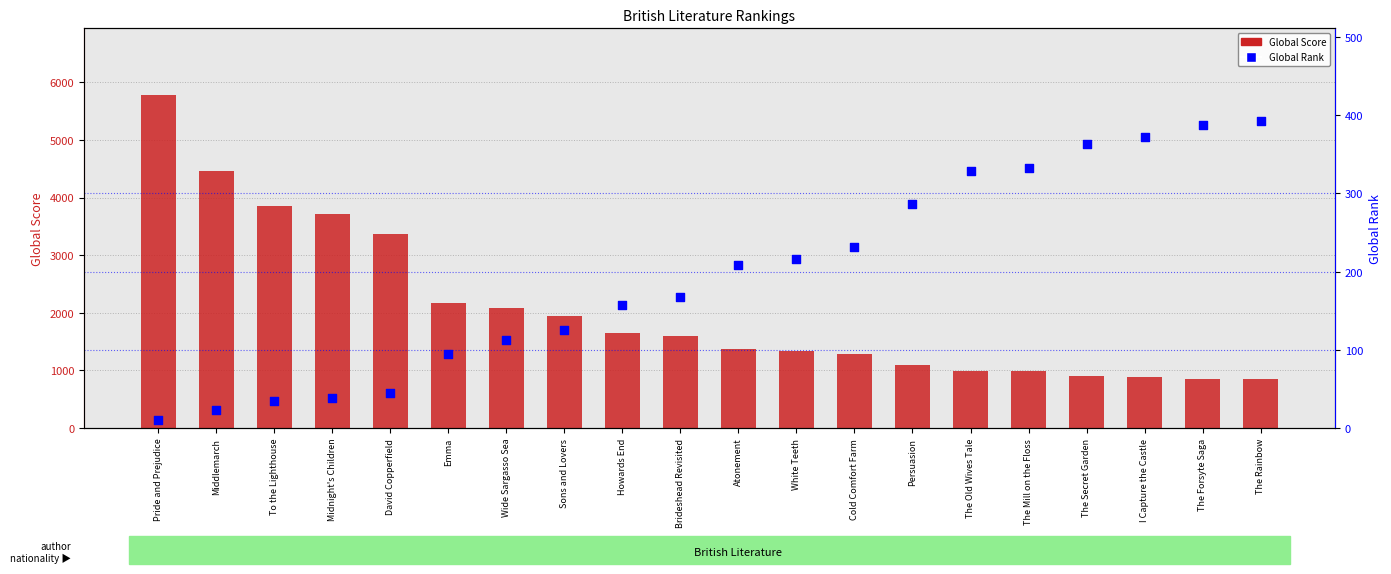

Which series reaches the maximum Y coordinate?

Global Score